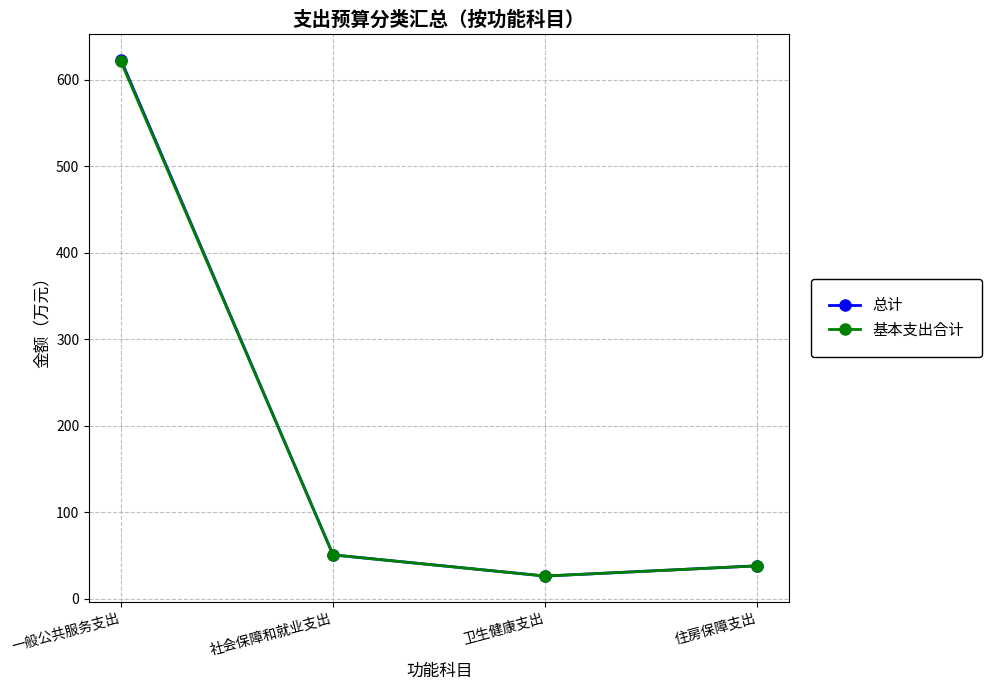

What is the difference between the maximum and minimum values in the 总计 series?

597.5